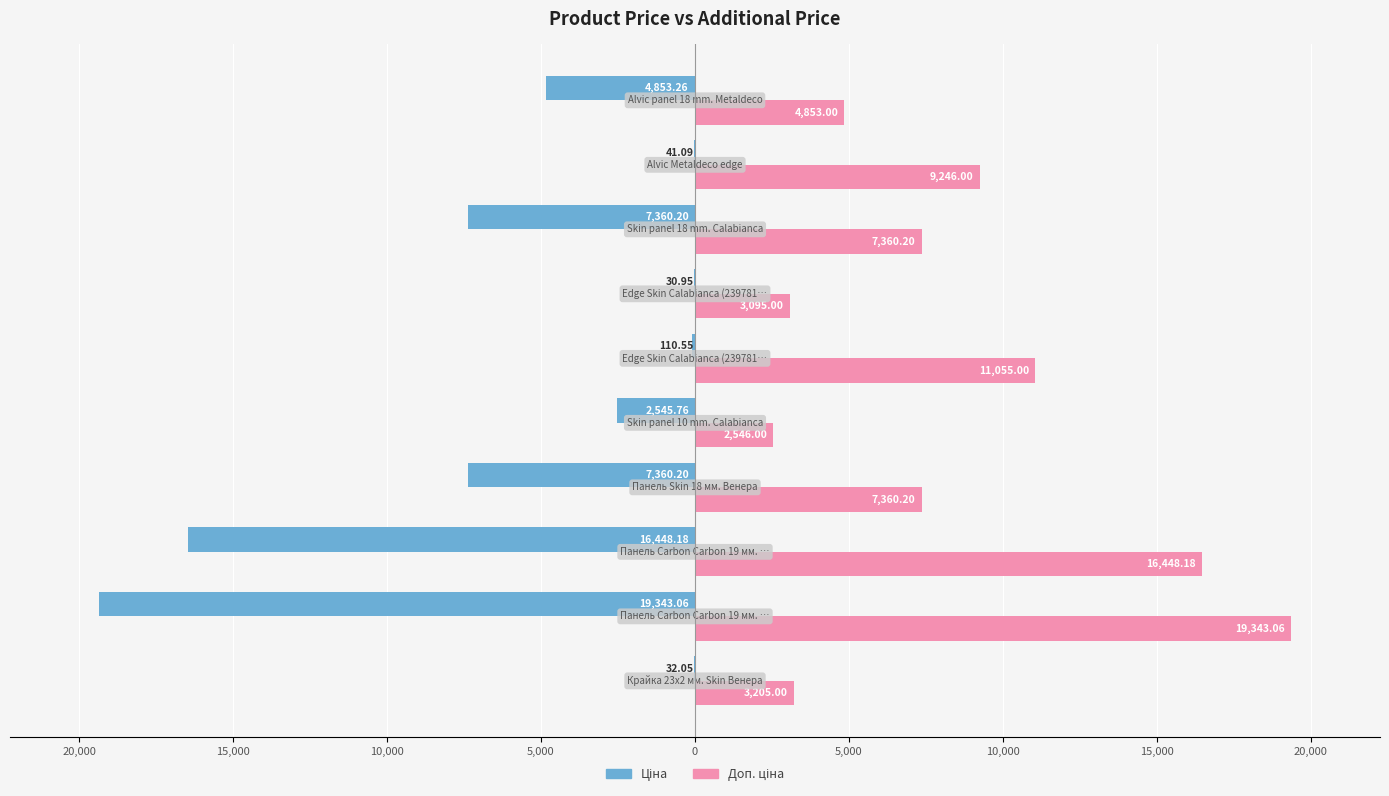

Are the bars horizontal?

Yes